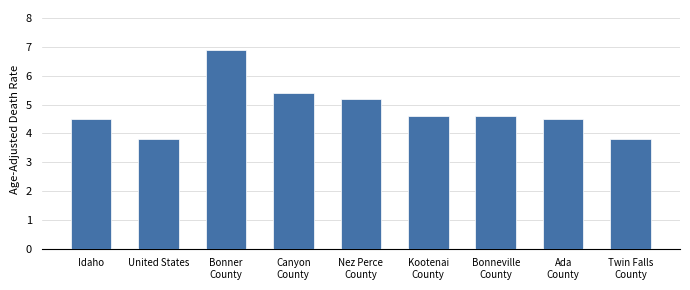

Reading left to right, extract all data points from this chart.

4.5	3.8	6.9	5.4	5.2	4.6	4.6	4.5	3.8